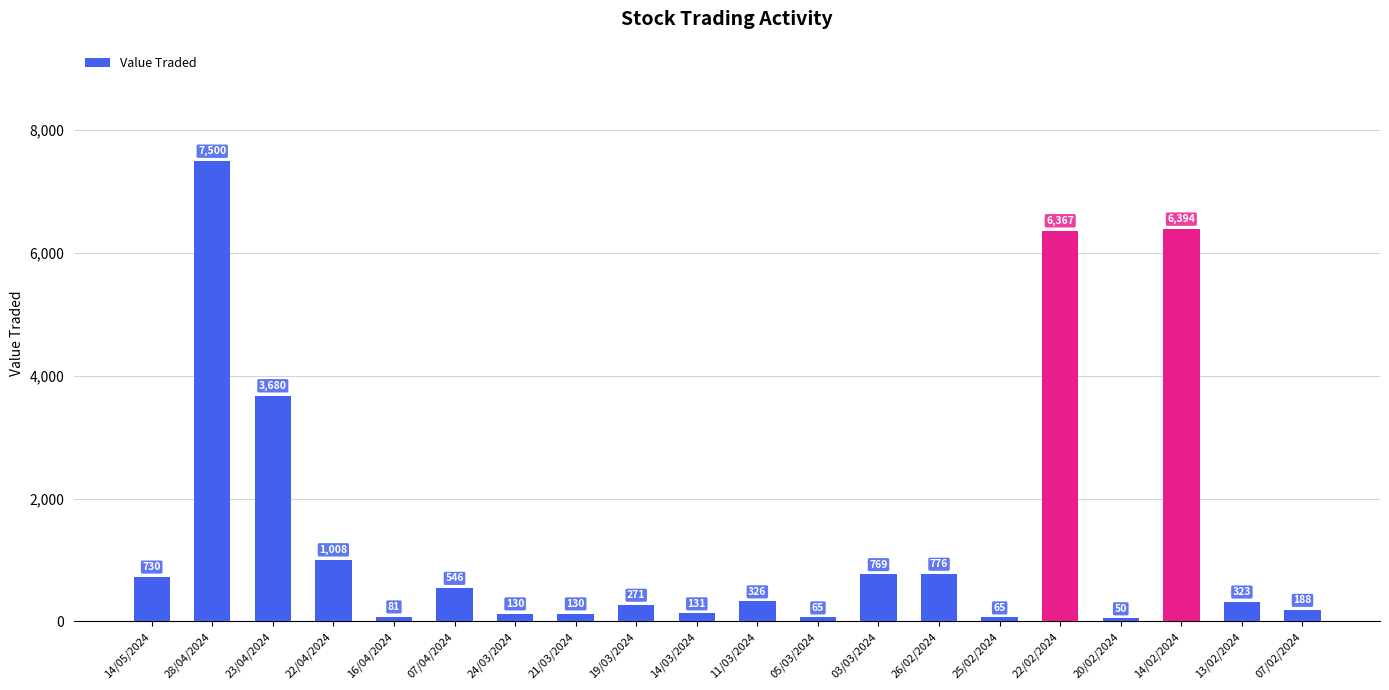

Where is the data nearest to the value 3775?

23/04/2024